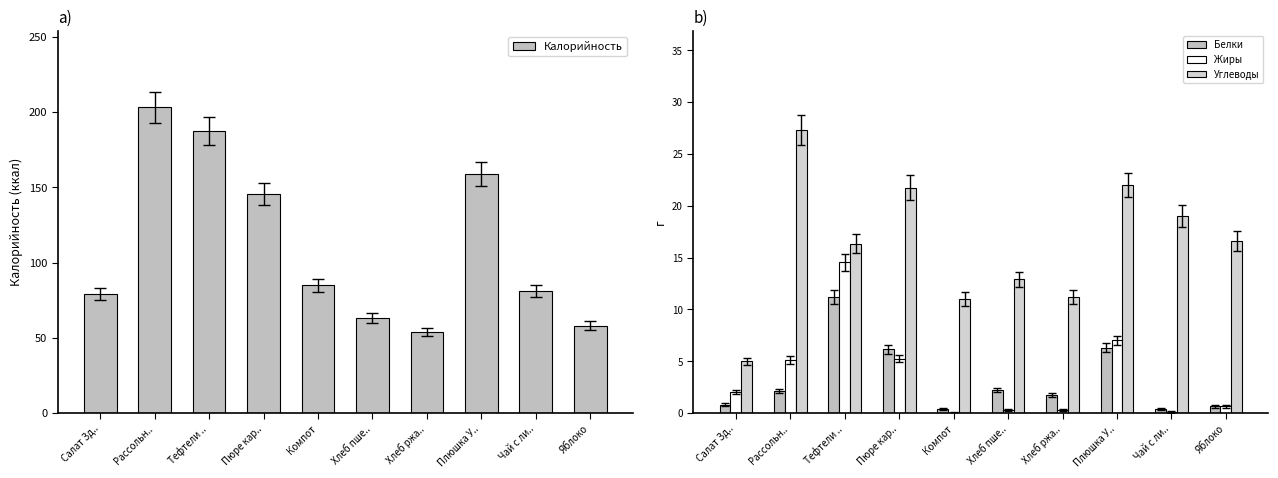

What is the sum of all Жиры values?

35.3